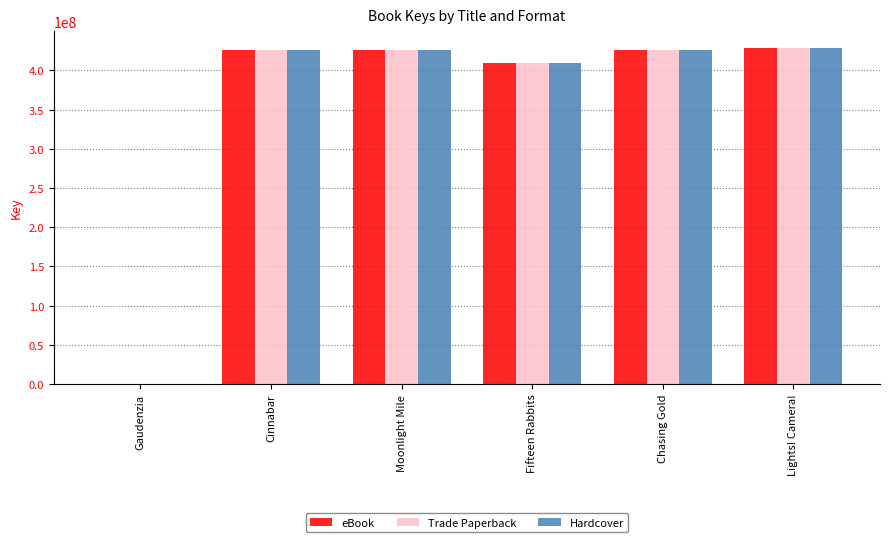

What is the difference between the Trade Paperback values at Cinnabar and Fifteen Rabbits?

16166469